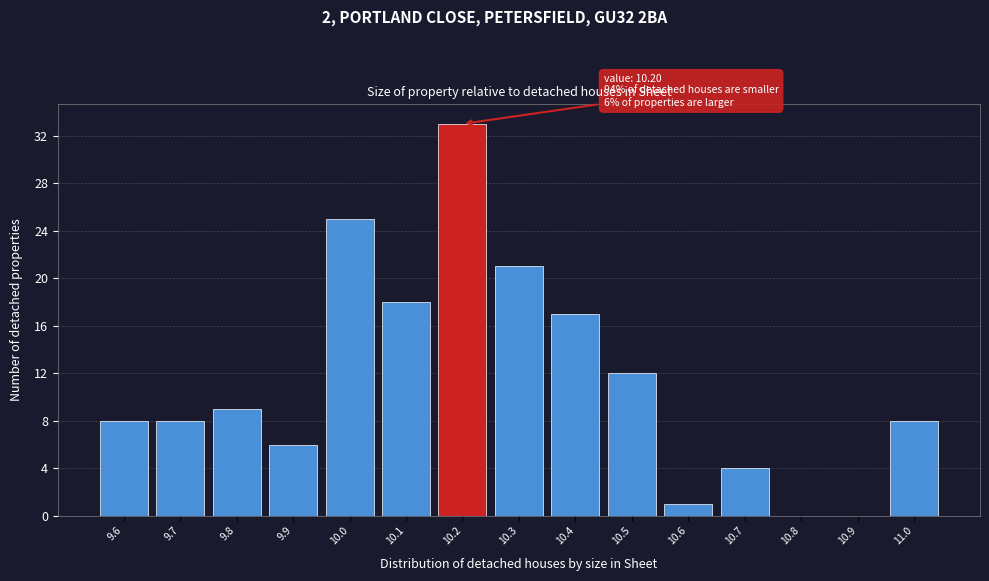

Reading left to right, extract all data points from this chart.

9.6=8	9.7=8	9.8=9	9.9=6	10.0=25	10.1=18	10.2=33	10.3=21	10.4=17	10.5=12	10.6=1	10.7=4	10.8=0	10.9=0	11.0=8